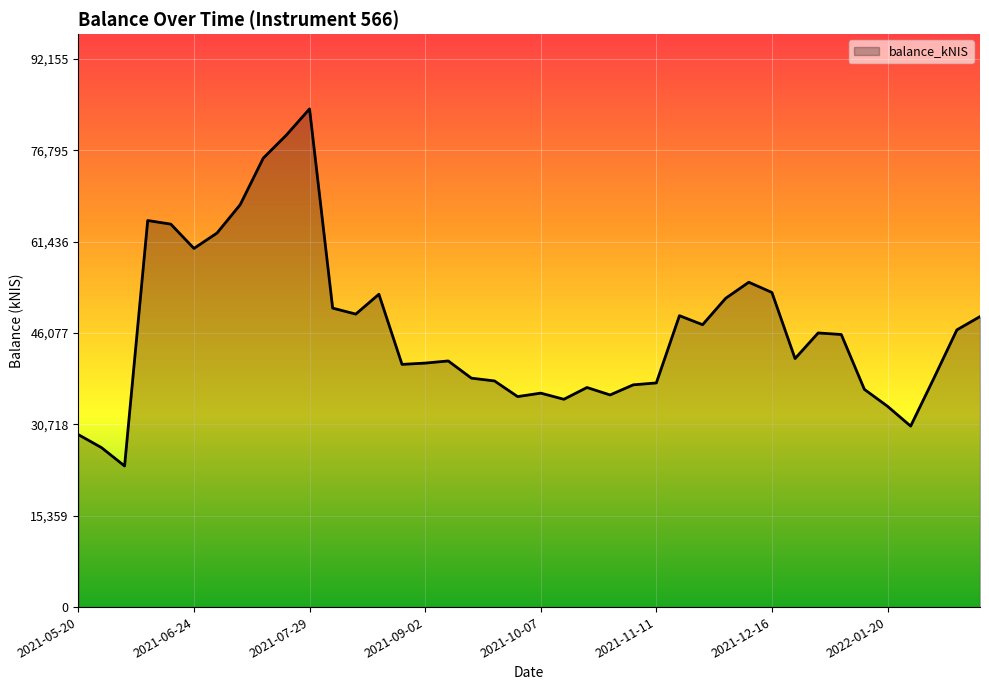

What is the difference between the maximum and minimum values?

60047.5